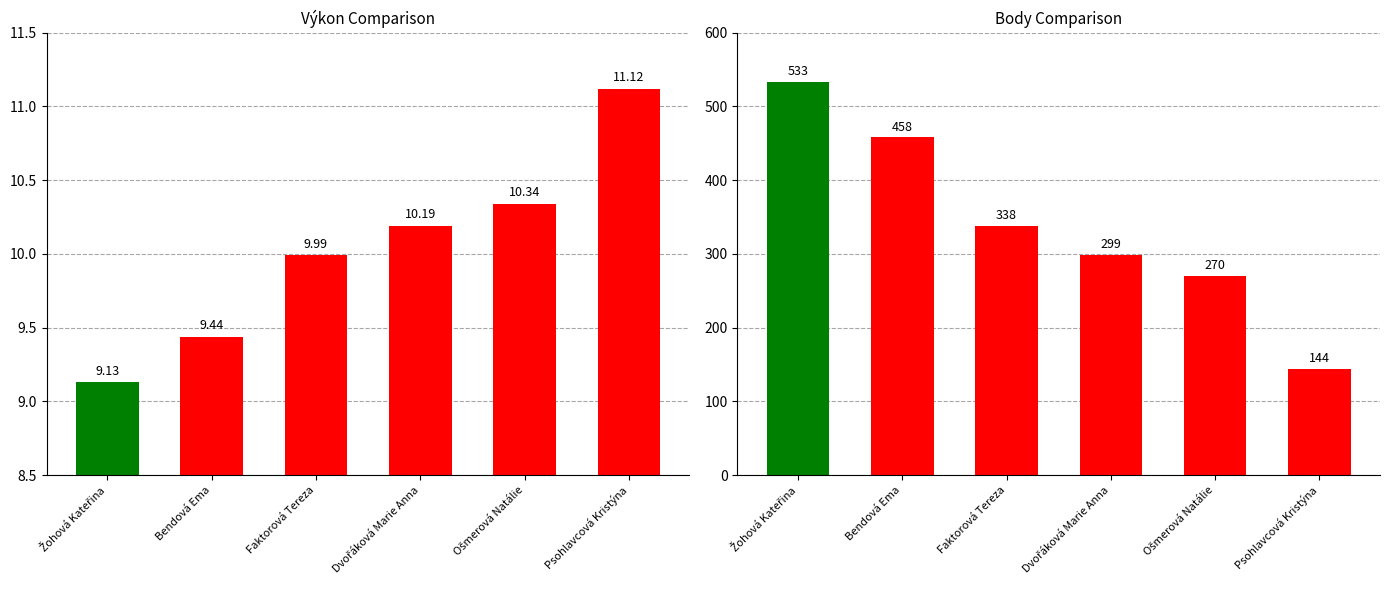

List the labels in order of Body value, largest first.

Žohová Kateřina, Bendová Ema, Faktorová Tereza, Dvořáková Marie Anna, Ošmerová Natálie, Psohlavcová Kristýna